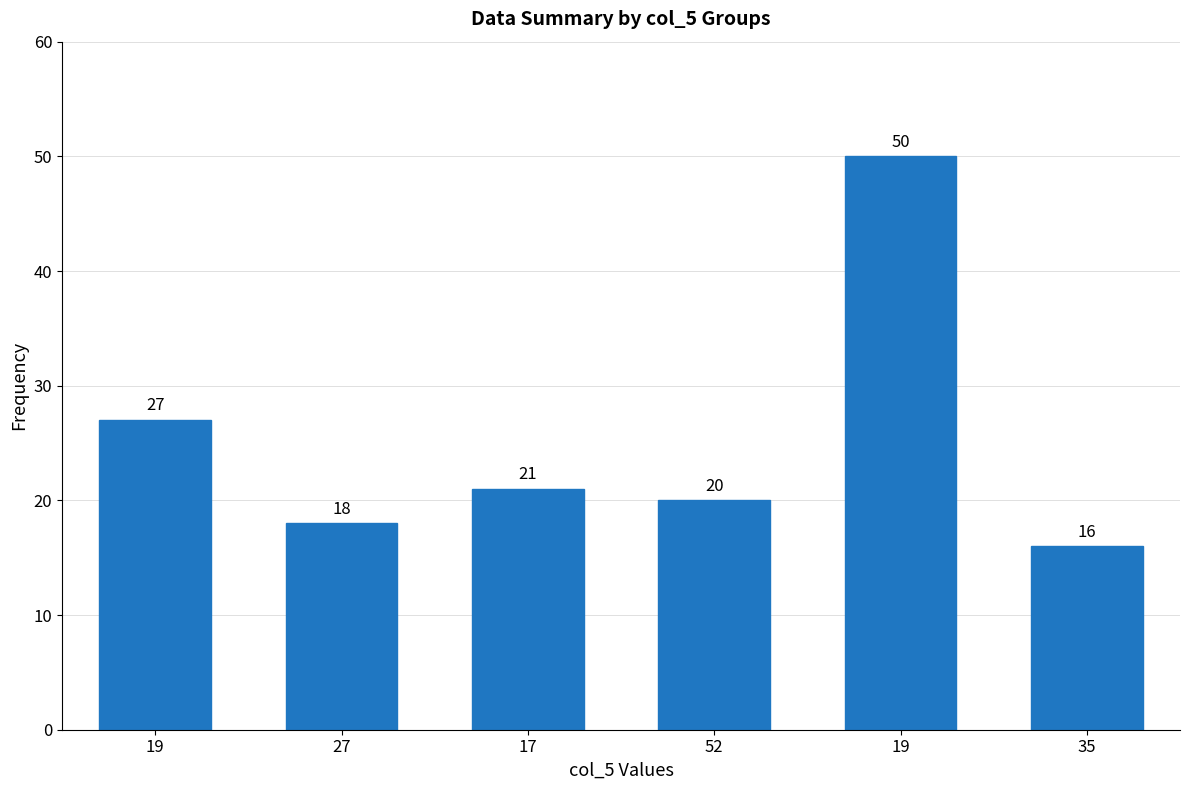

How many categories are shown in the chart?

6